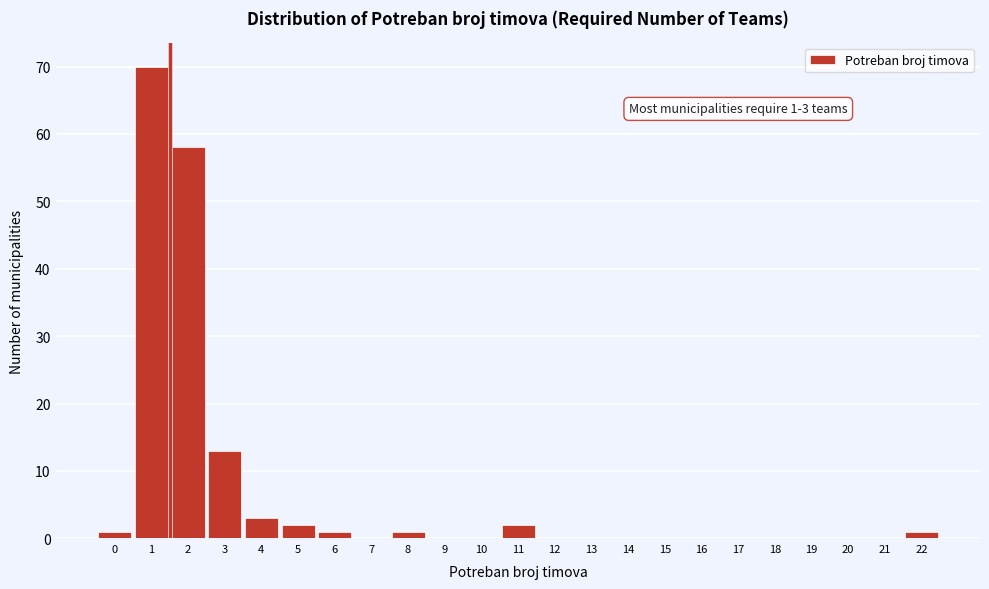

Reading right to left, list all the values displayed in this chart.

22=1	21=0	20=0	19=0	18=0	17=0	16=0	15=0	14=0	13=0	12=0	11=2	10=0	9=0	8=1	7=0	6=1	5=2	4=3	3=13	2=58	1=70	0=1